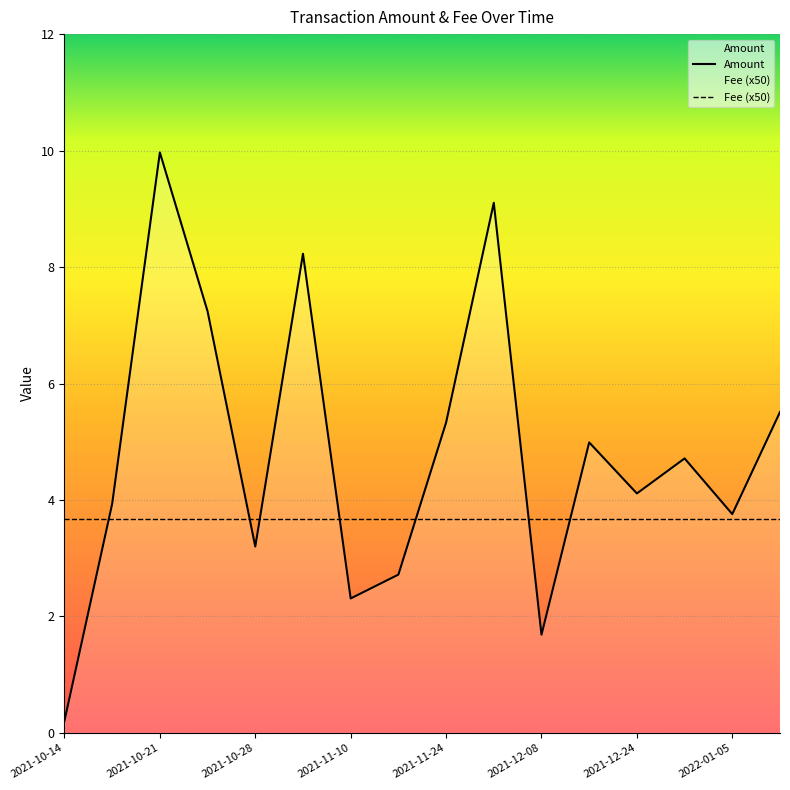

True or false: Amount and Fee (x50) intersect in this chart.

True